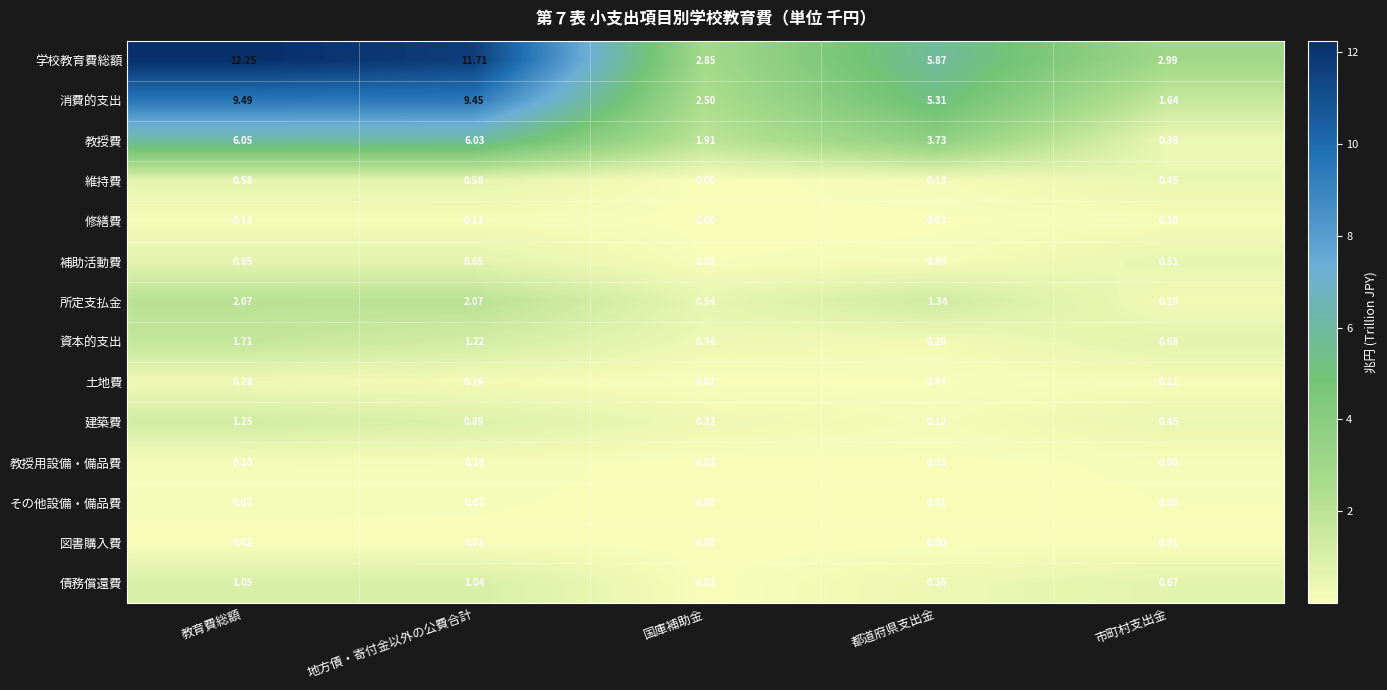

How many data points does each series have?

5